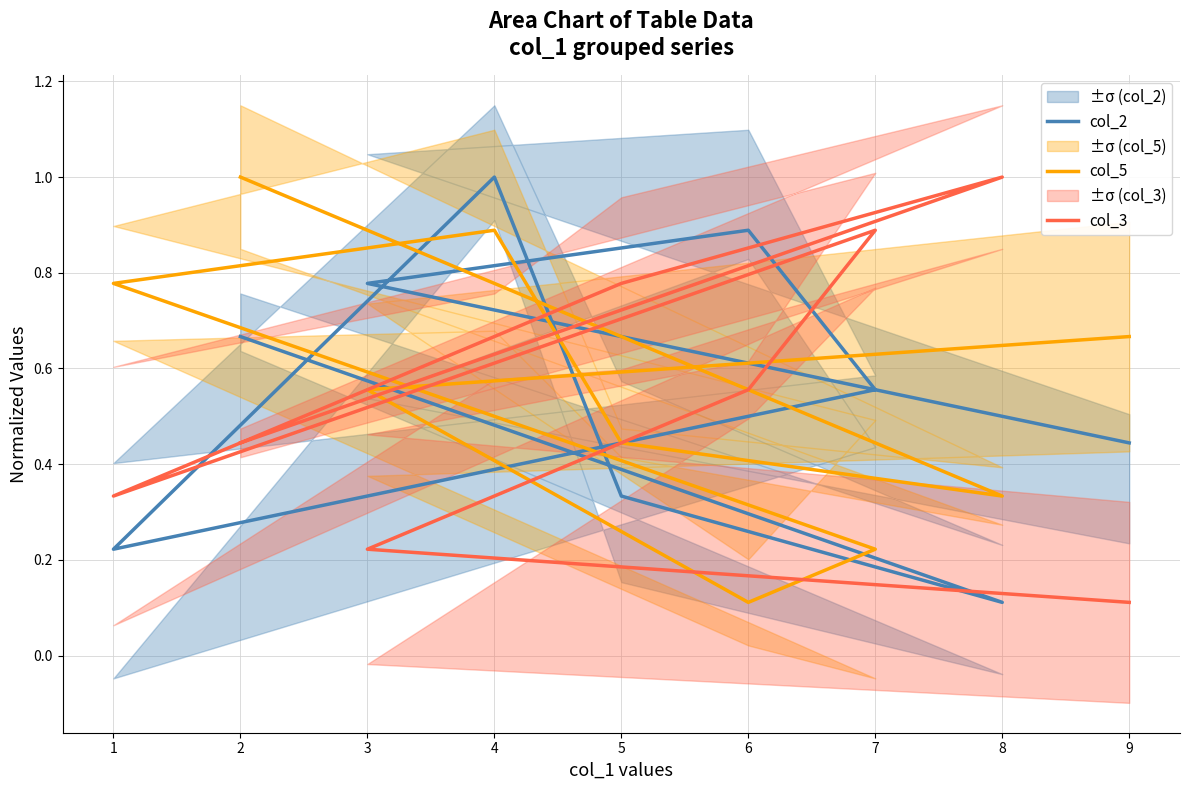

After their last crossing, which series has the higher values: col_5 or col_3?

col_5